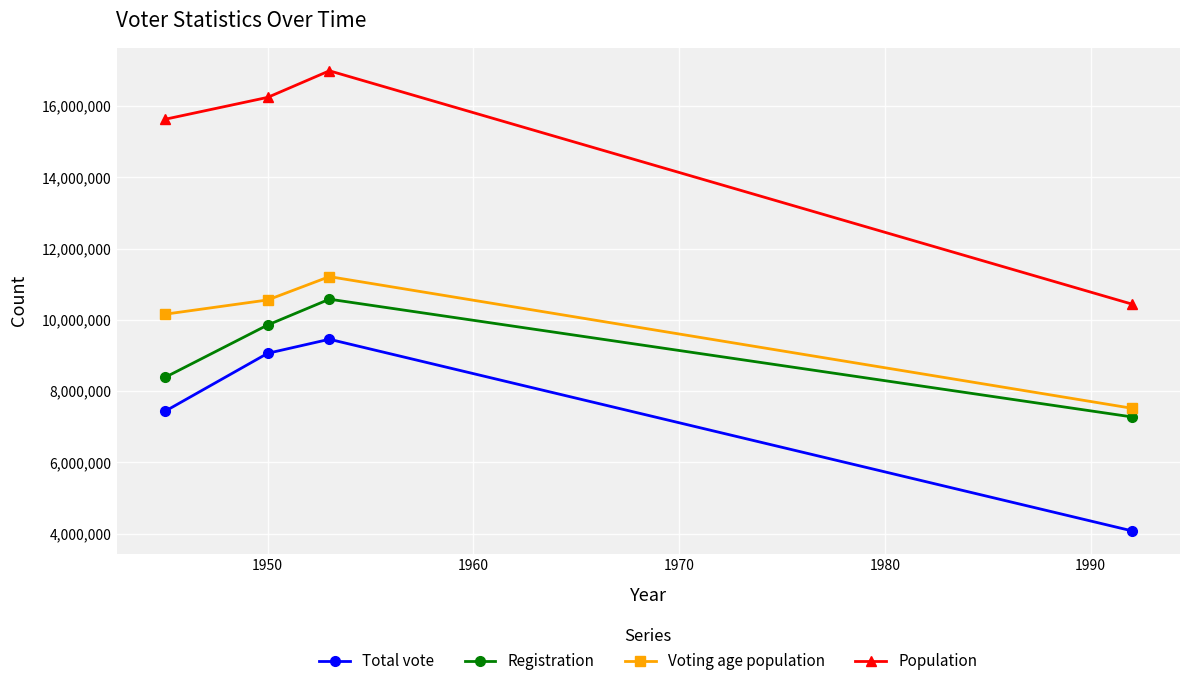

What is the value of the Voting age population point at the 2nd from the left?

10559250